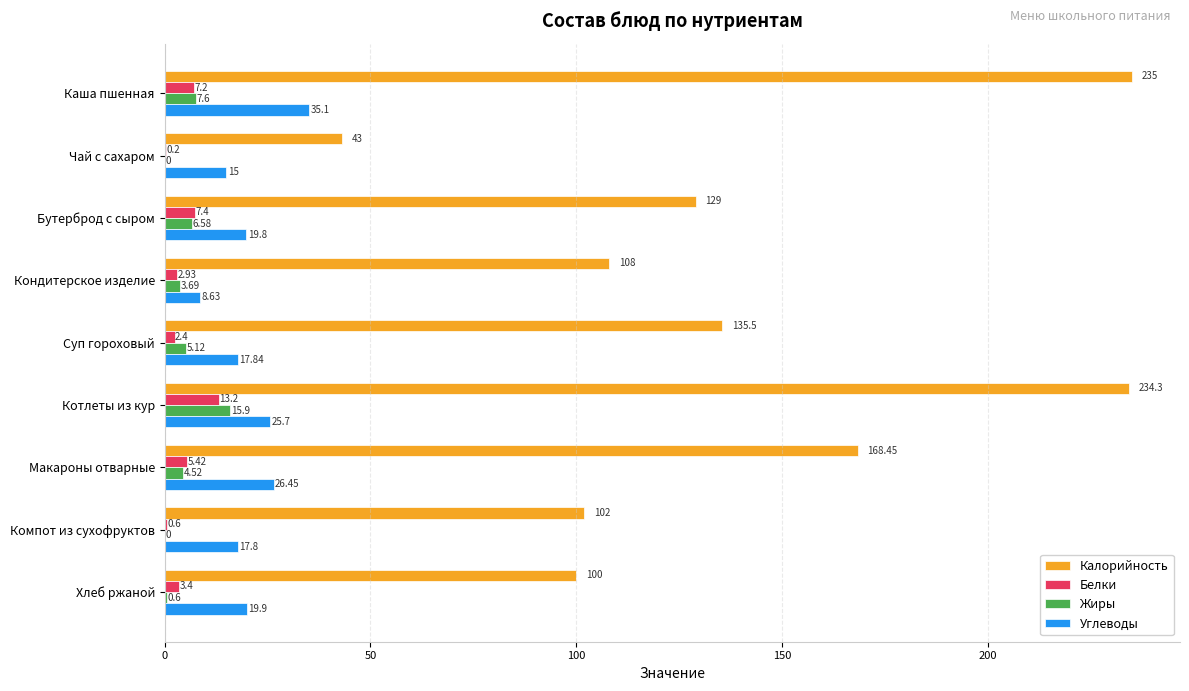

Which series changed the most between Бутерброд с сыром and Кондитерское изделие?

Калорийность